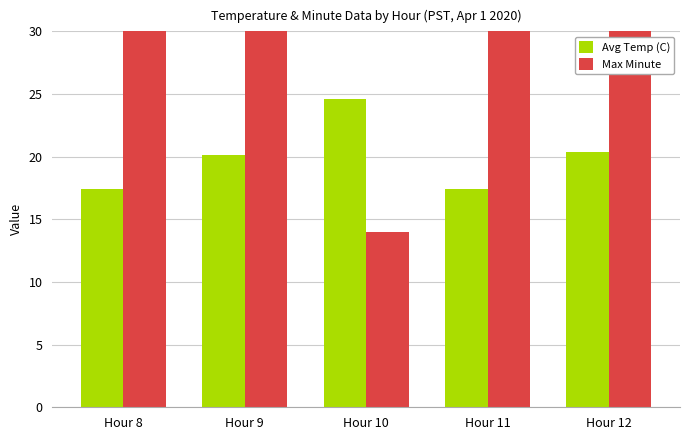

What is the value of the Avg Temp (C) bar at the 1st from the left?

17.4